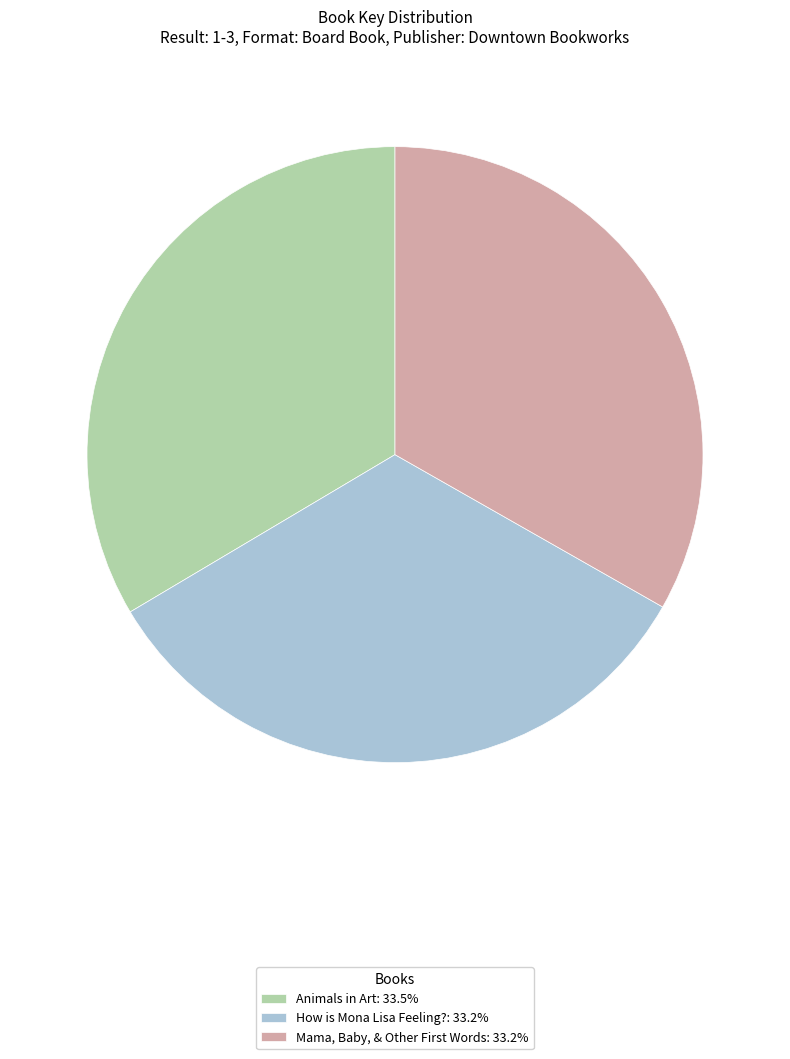

Do How is Mona Lisa Feeling?: 33.2% and Animals in Art: 33.5% together represent more than half of the pie?

Yes